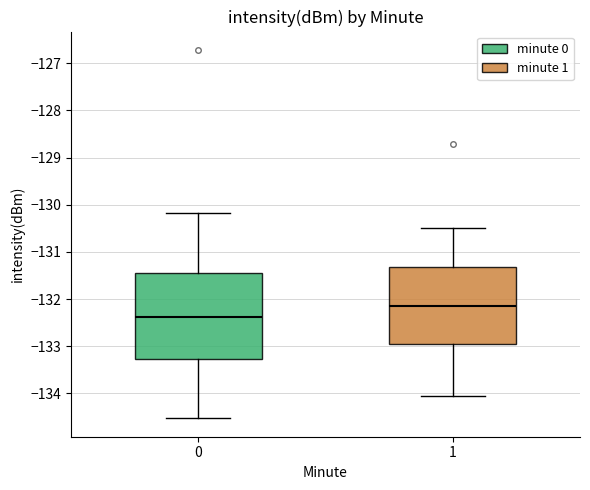

Comparing the boxes themselves (not the whiskers), which one is the tallest?

0